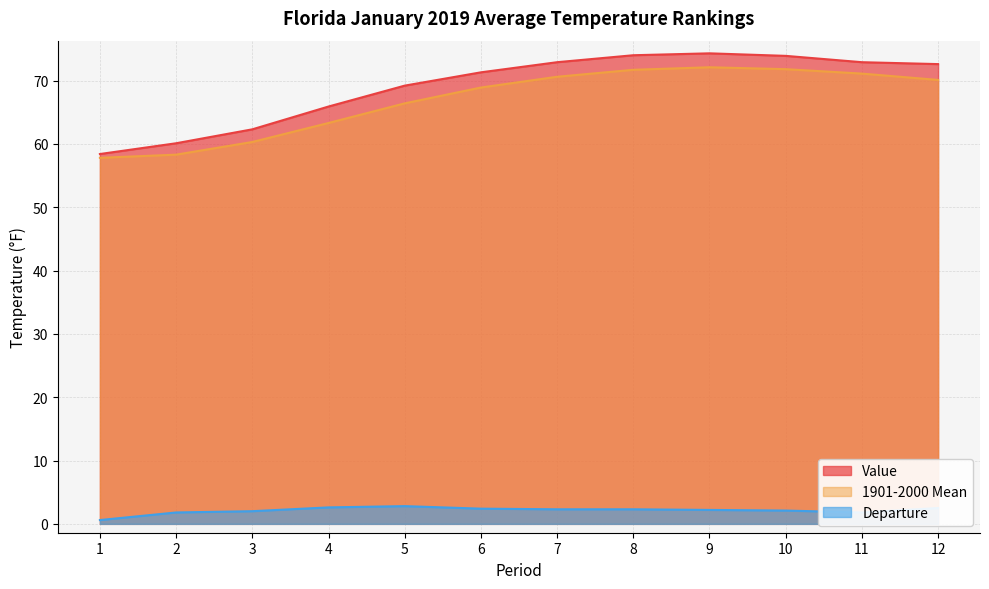

Which series has the largest total across all categories?

Value